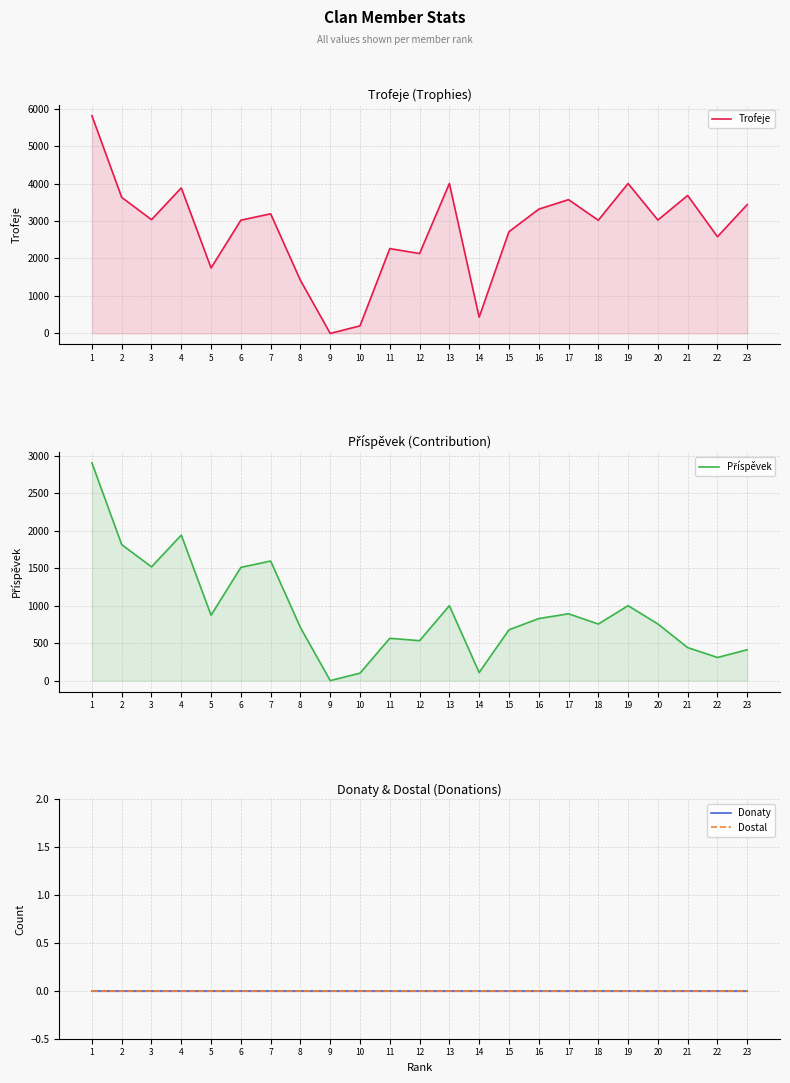

What is the spread (max minus min) of values at 23?

3438